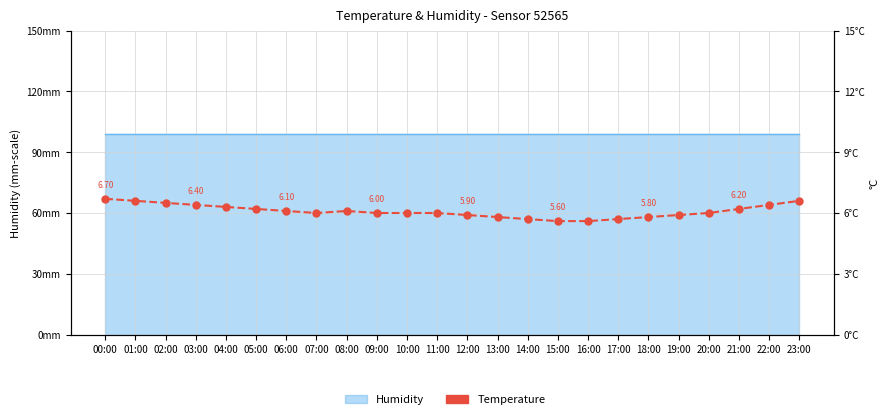

What is the change in value from 00:00 to 18:00?

-0.9